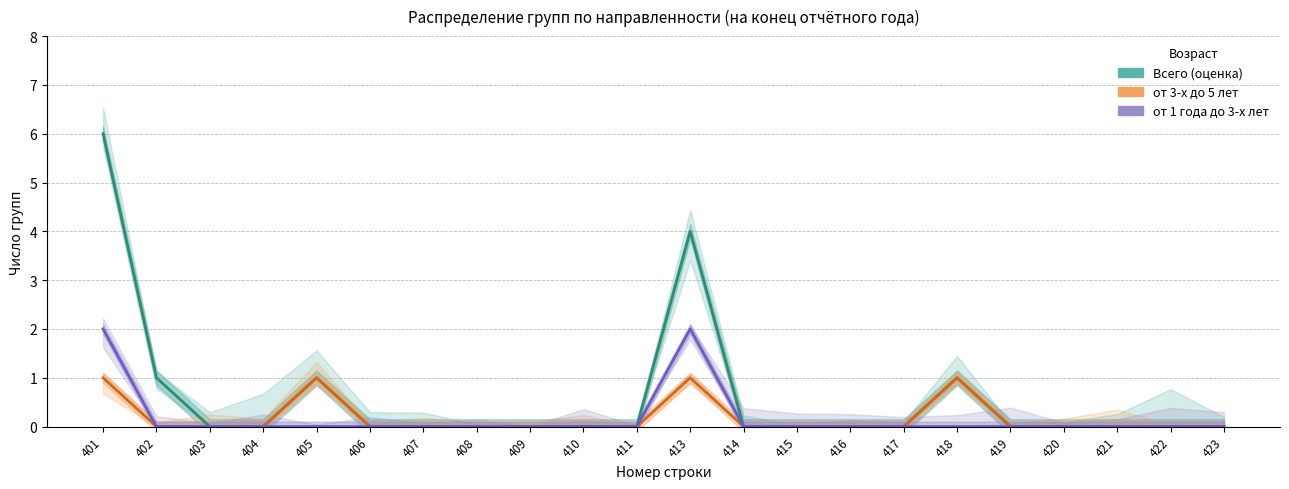

True or false: Всего (оценка) has a value of 0 at 423.

True